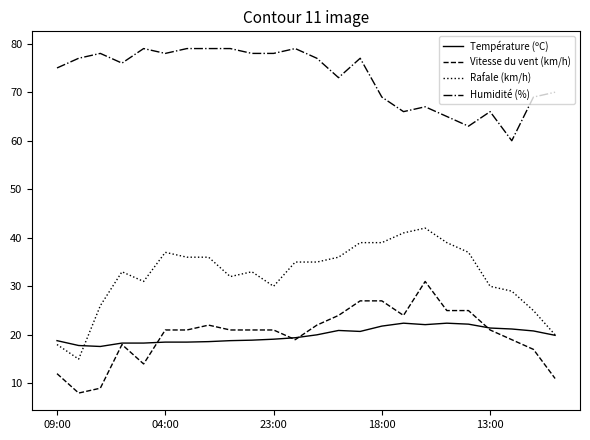

True or false: Vitesse du vent (km/h) and Humidité (%) intersect in this chart.

False